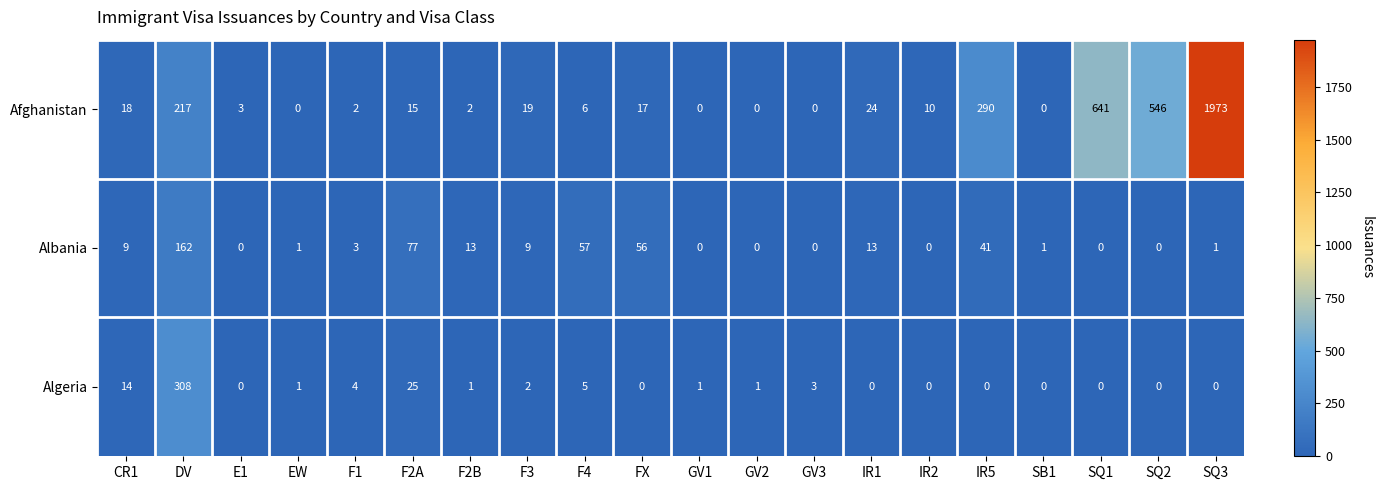

The value of Algeria at F4 is 5. True or false?

True